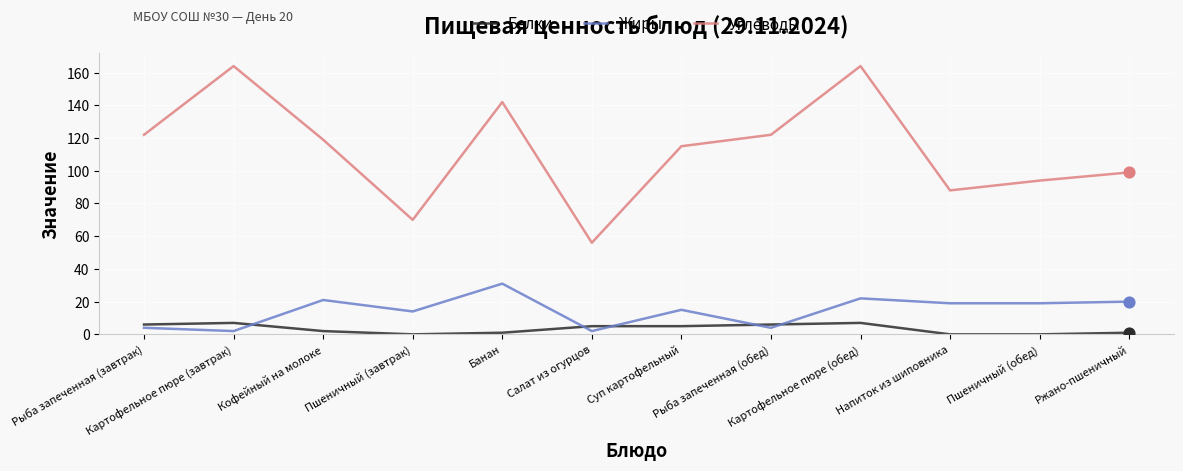

Is the value of Жиры at Пшеничный (завтрак) greater than the value of Белки at Салат из огурцов?

Yes